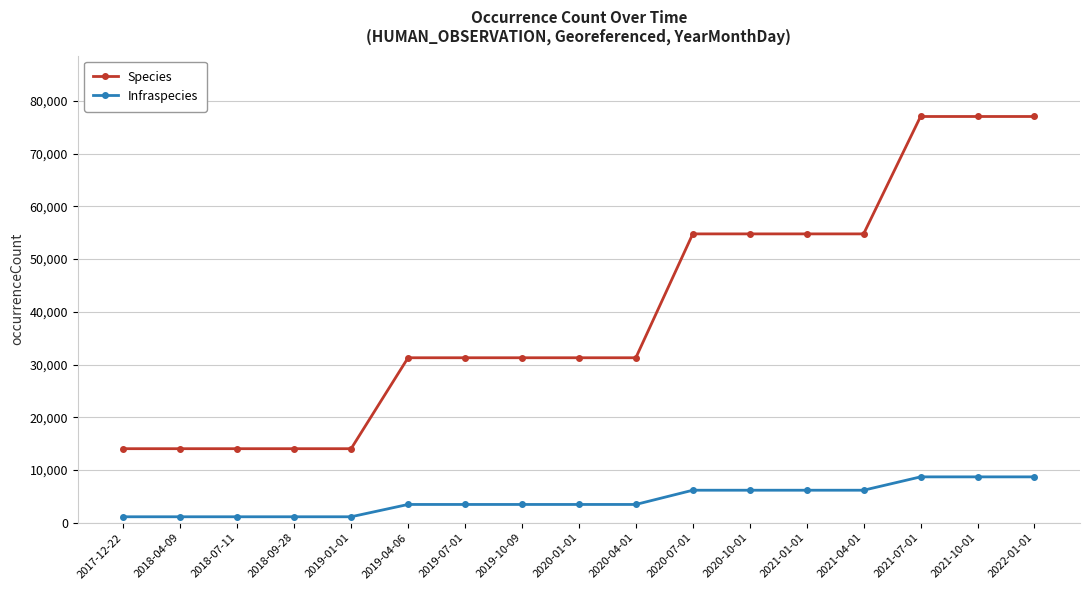

Reading right to left, list all the values displayed in this chart.

Species: 2022-01-01=77038	2021-10-01=77038	2021-07-01=77038	2021-04-01=54776	2021-01-01=54776	2020-10-01=54776	2020-07-01=54776	2020-04-01=31285	2020-01-01=31285	2019-10-09=31285	2019-07-01=31285	2019-04-06=31285	2019-01-01=14040	2018-09-28=14040	2018-07-11=14040	2018-04-09=14040	2017-12-22=14040
Infraspecies: 2022-01-01=8696	2021-10-01=8696	2021-07-01=8696	2021-04-01=6165	2021-01-01=6165	2020-10-01=6165	2020-07-01=6165	2020-04-01=3464	2020-01-01=3464	2019-10-09=3464	2019-07-01=3464	2019-04-06=3464	2019-01-01=1129	2018-09-28=1129	2018-07-11=1129	2018-04-09=1129	2017-12-22=1129